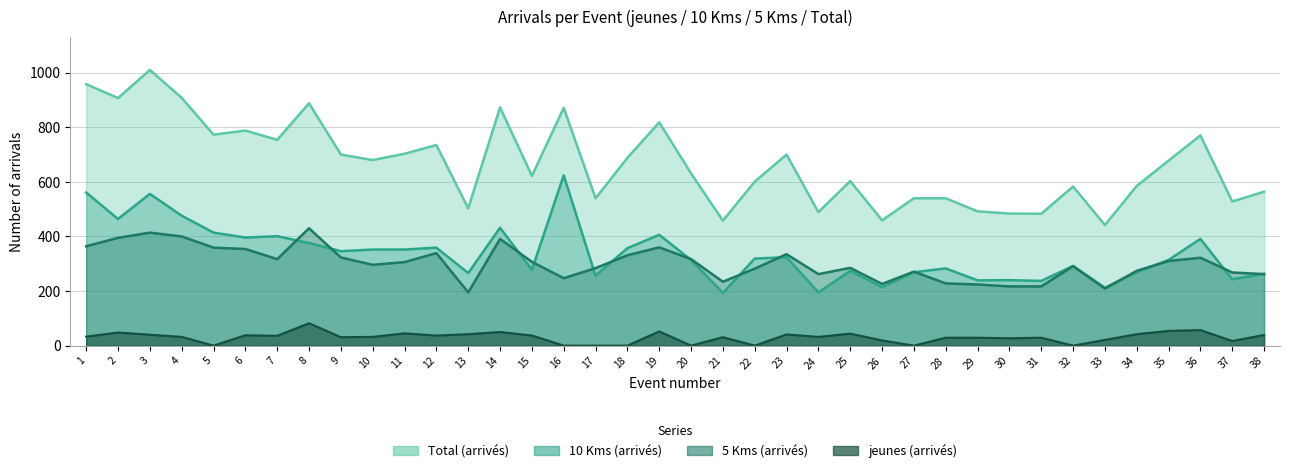

How many interior local valleys does the 5 Kms (arrivés) series have?

8